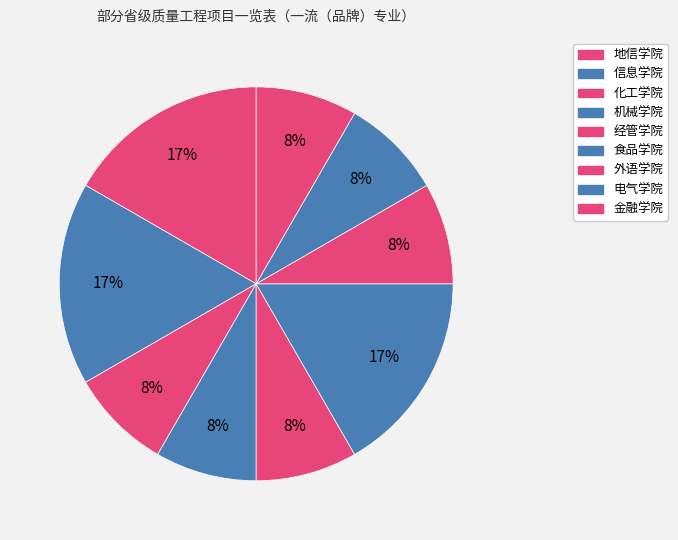

How many slices are in this pie chart?

9